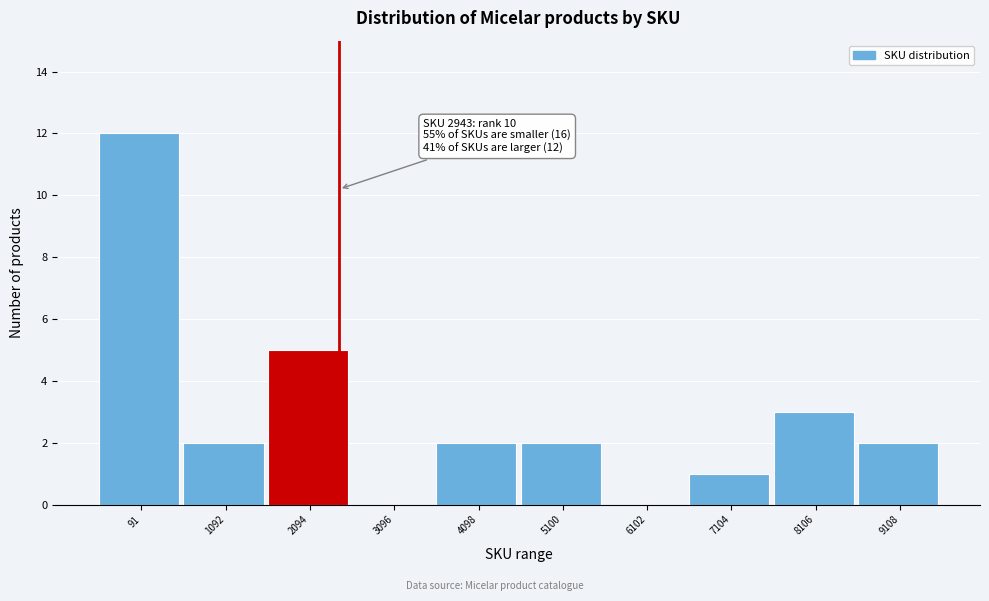

Reading left to right, list all the values displayed in this chart.

91=12	1092=2	2094=5	3096=0	4098=2	5100=2	6102=0	7104=1	8106=3	9108=2